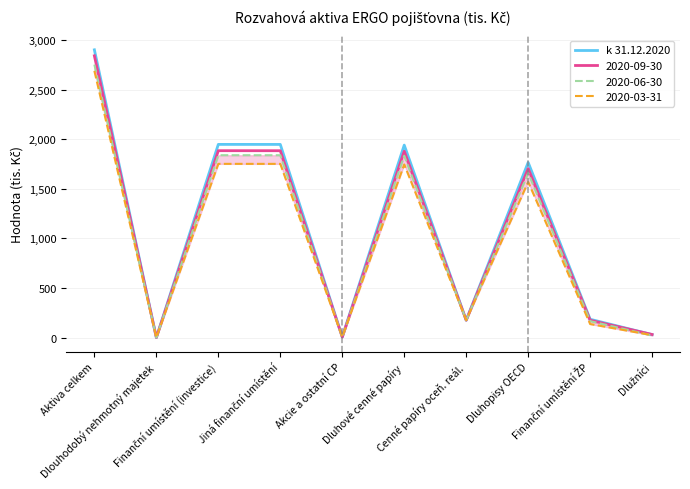

What is the sum of the values at Dlouhodobý nehmotný majetek and Finanční umístění (investice)?

1948.7